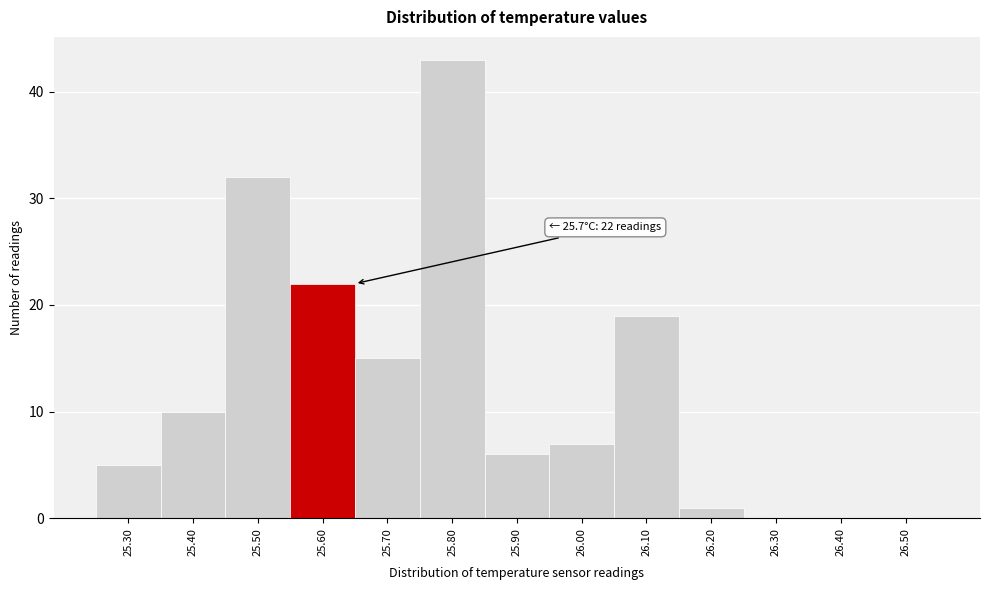

Reading left to right, what are all the values shown in this chart?

25.30=5	25.40=10	25.50=32	25.60=22	25.70=15	25.80=43	25.90=6	26.00=7	26.10=19	26.20=1	26.30=0	26.40=0	26.50=0